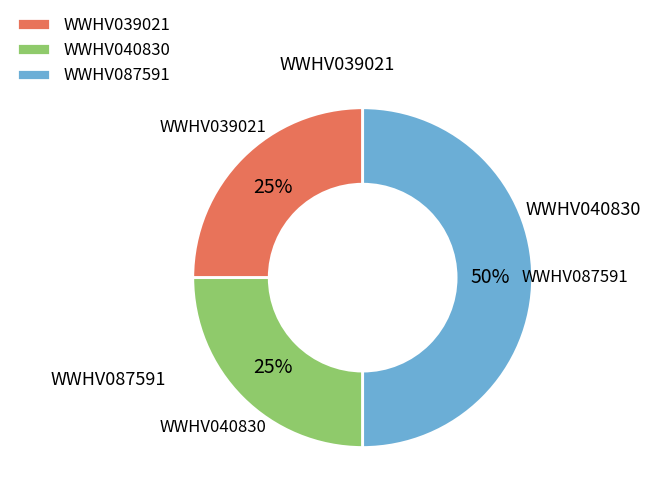

Is the sum of WWHV040830 and WWHV087591 greater than half?

Yes